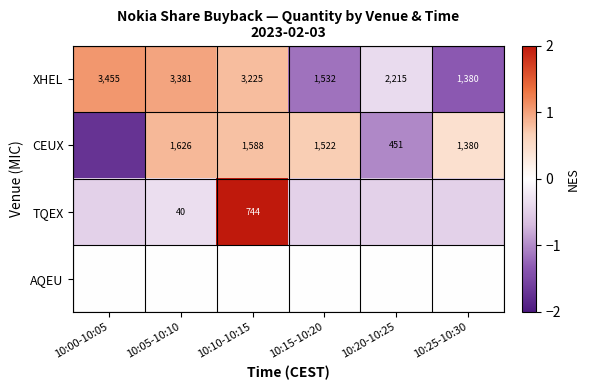

Which has a higher value, 10:10-10:15 or 10:20-10:25?

10:10-10:15